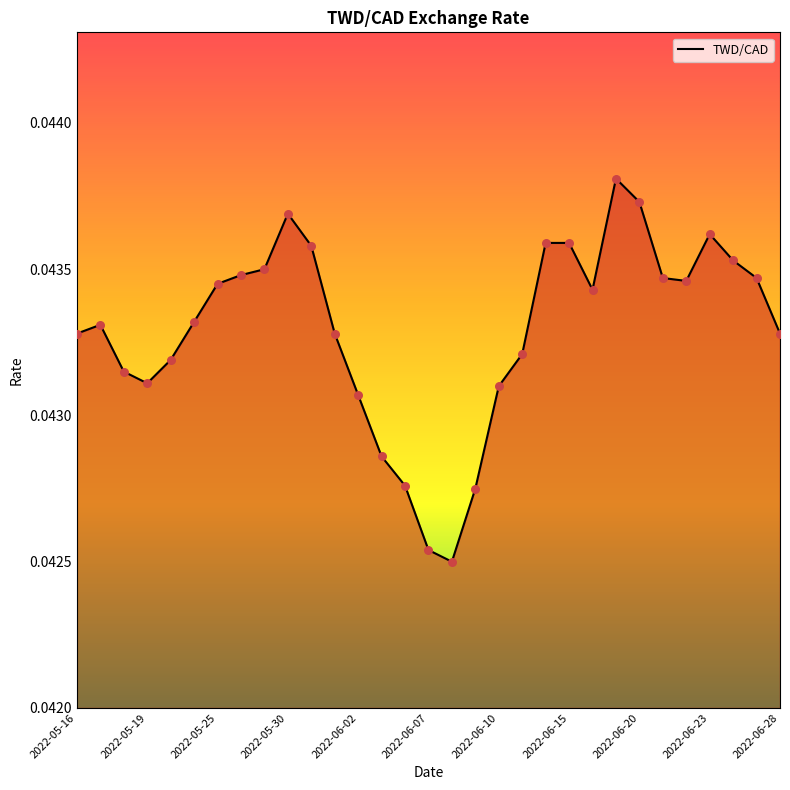

Is this an area chart (filled region under the line)?

Yes